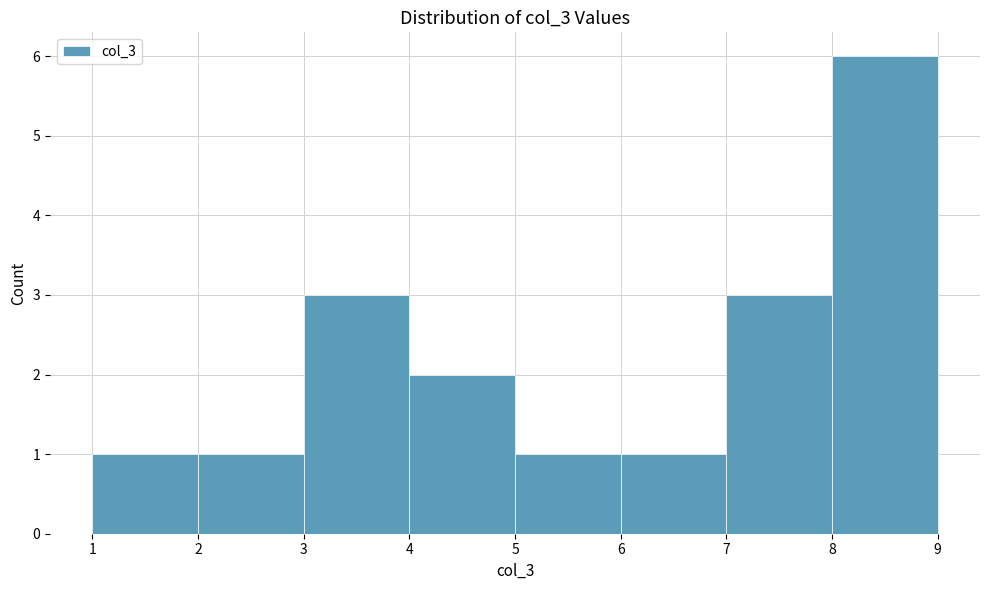

Reading left to right, list every bar in this chart as the range it spans on the x-axis followed by its height. The values are not printed on the chart, so give them approximately, as read against the axis.

1 to 2: 1
2 to 3: 1
3 to 4: 3
4 to 5: 2
5 to 6: 1
6 to 7: 1
7 to 8: 3
8 to 9: 6